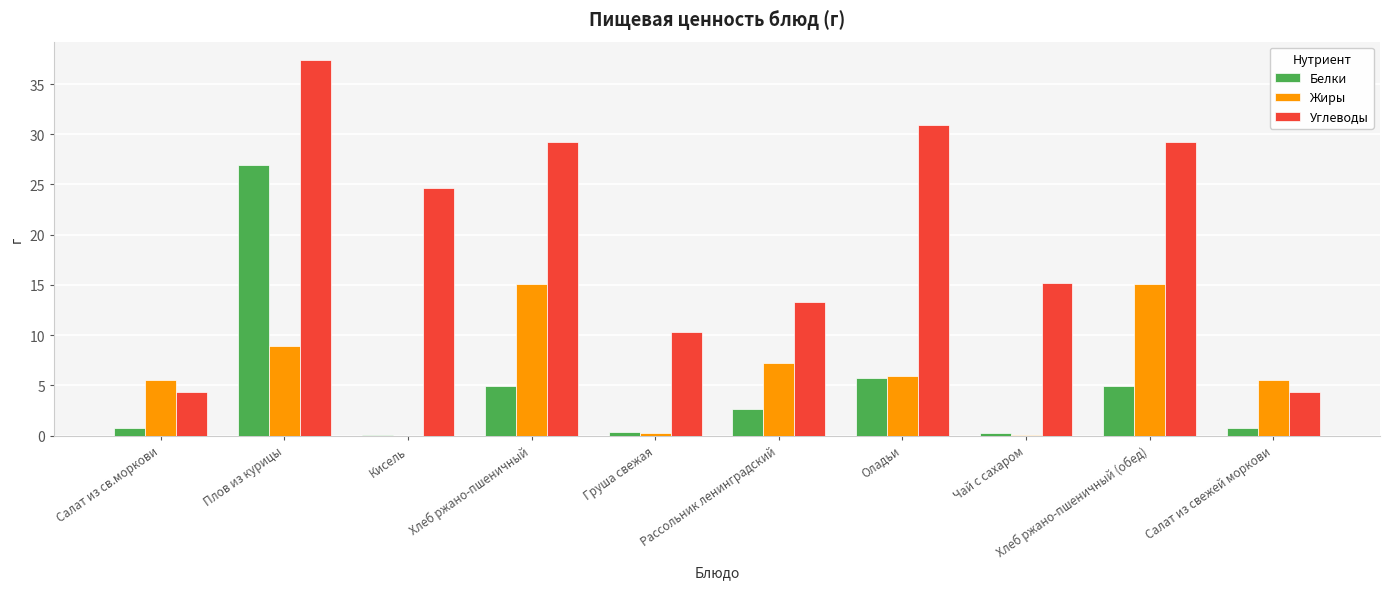

What is the highest value of the Углеводы series?

37.4